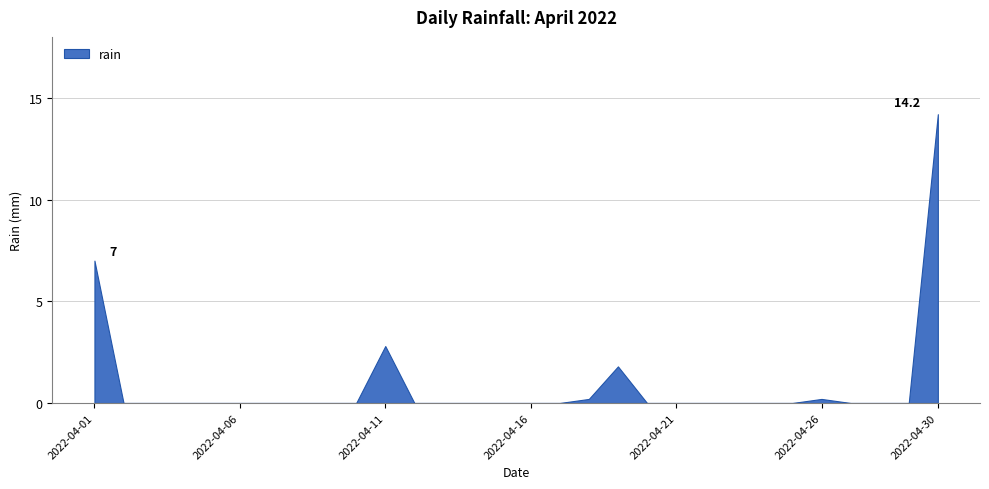

How many points are higher than both their immediate neighbors (excluding endpoints)?

3